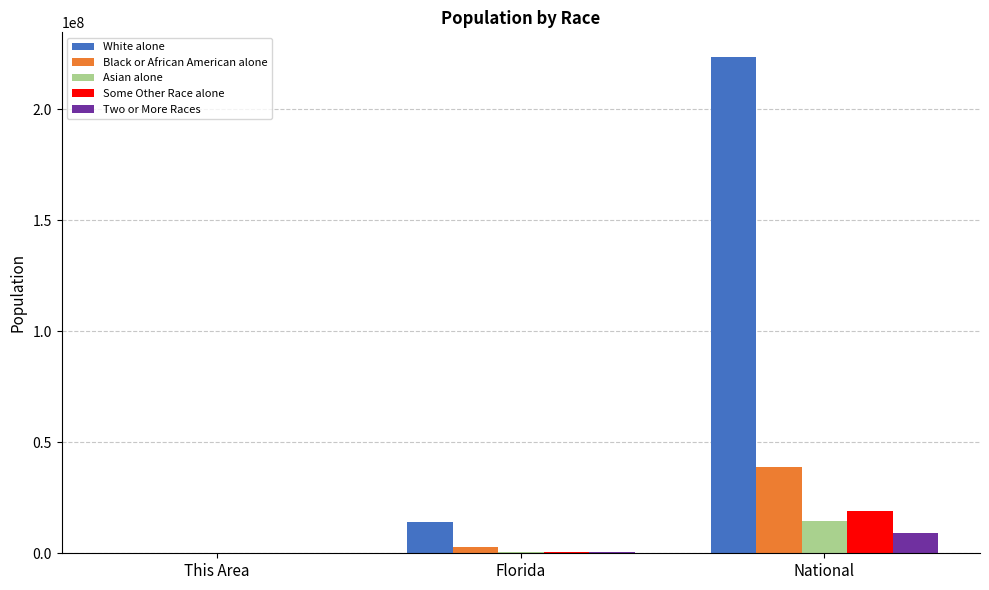

At which label is White alone closest to 111777745?

Florida